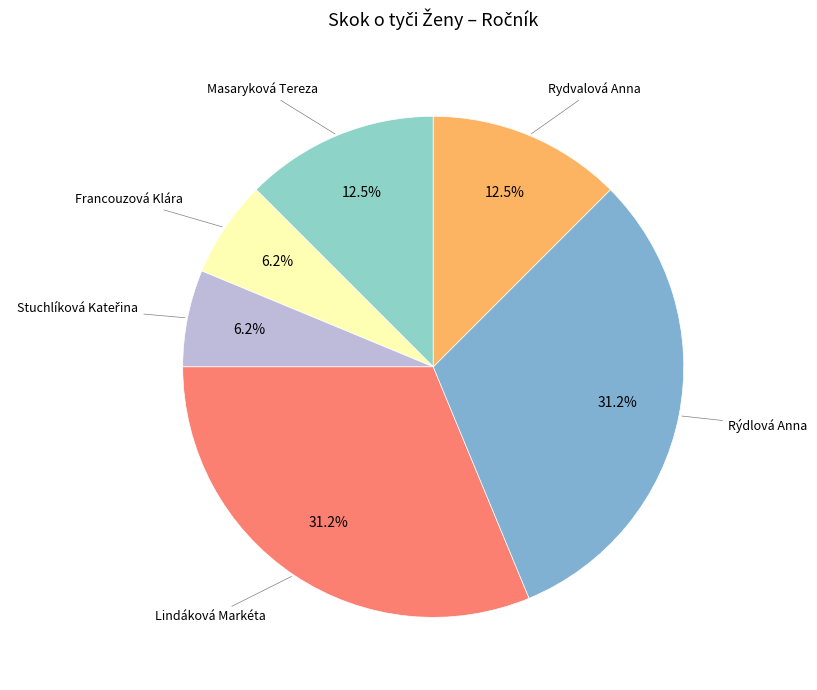

Which slice is the largest?

Lindáková Markéta